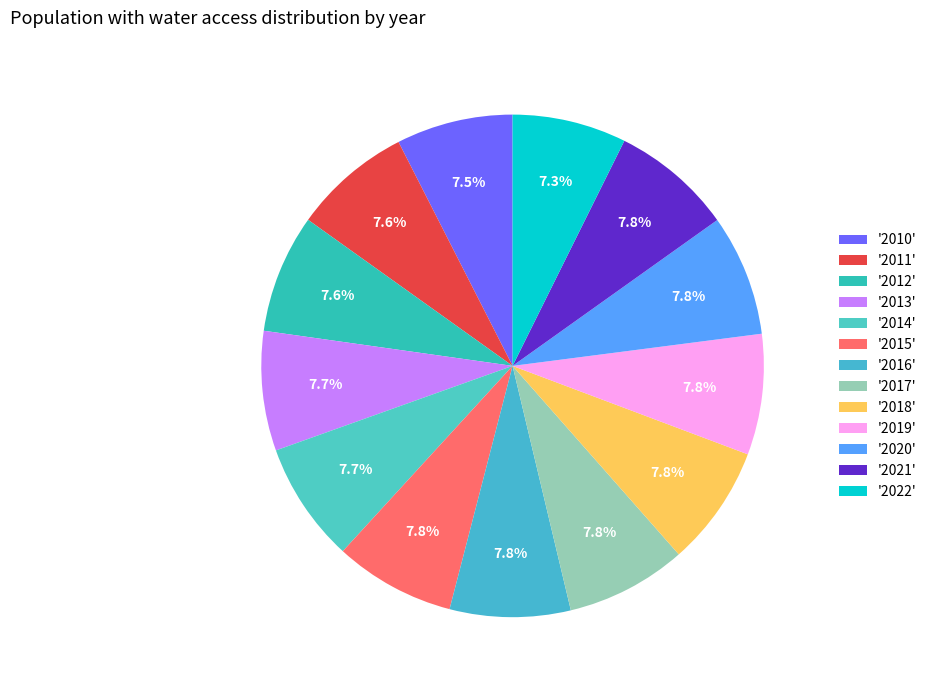

Is there a majority slice in this chart?

No